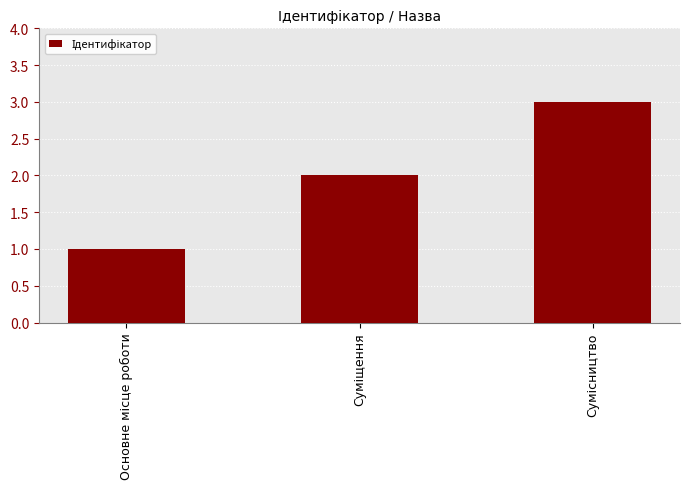

How many distinct data groups are displayed?

1